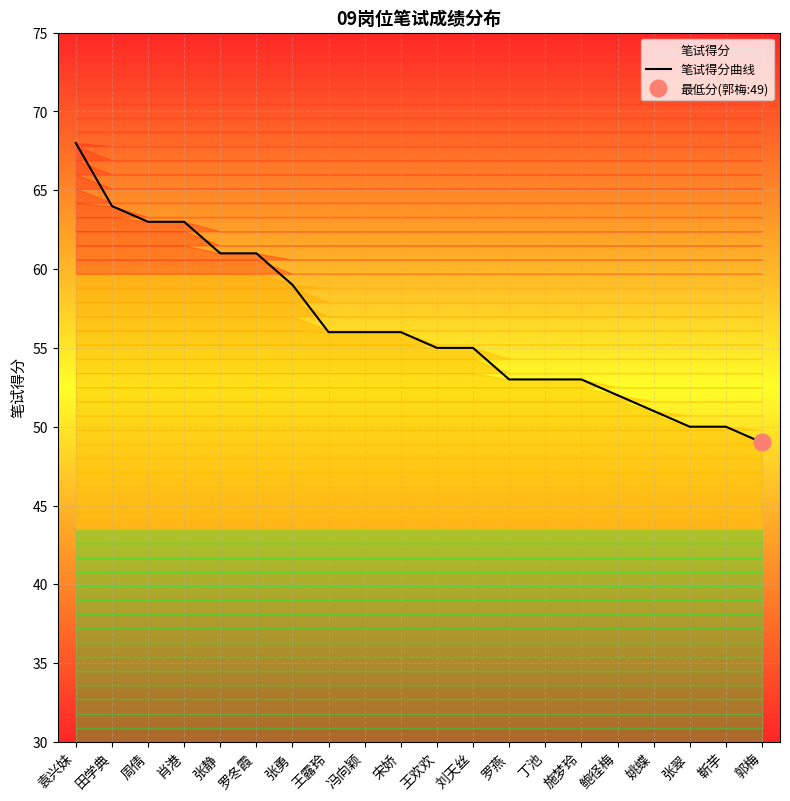

True or false: the data shows 105 at 肖港.

False